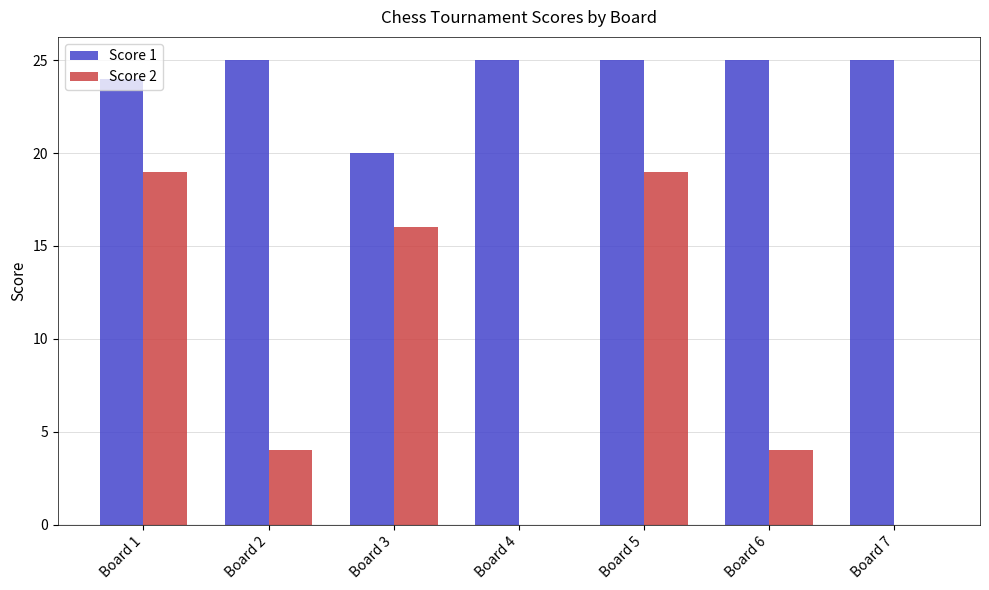

What is the difference between the Score 2 values at Board 4 and Board 5?

19